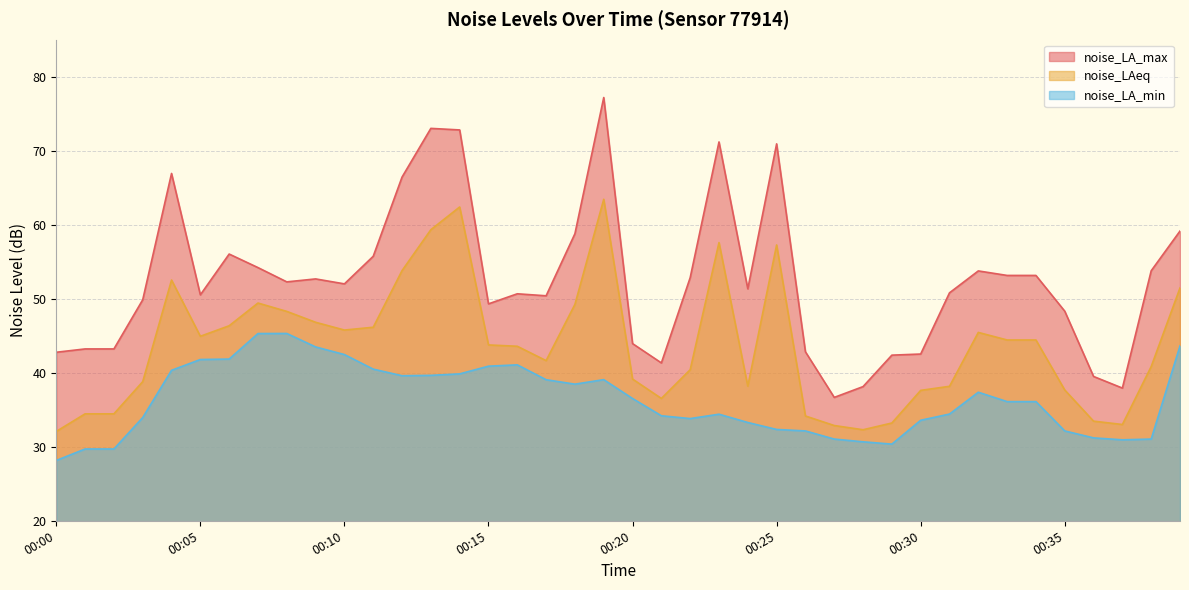

Between 00:12 and 00:35, which is larger?

00:12